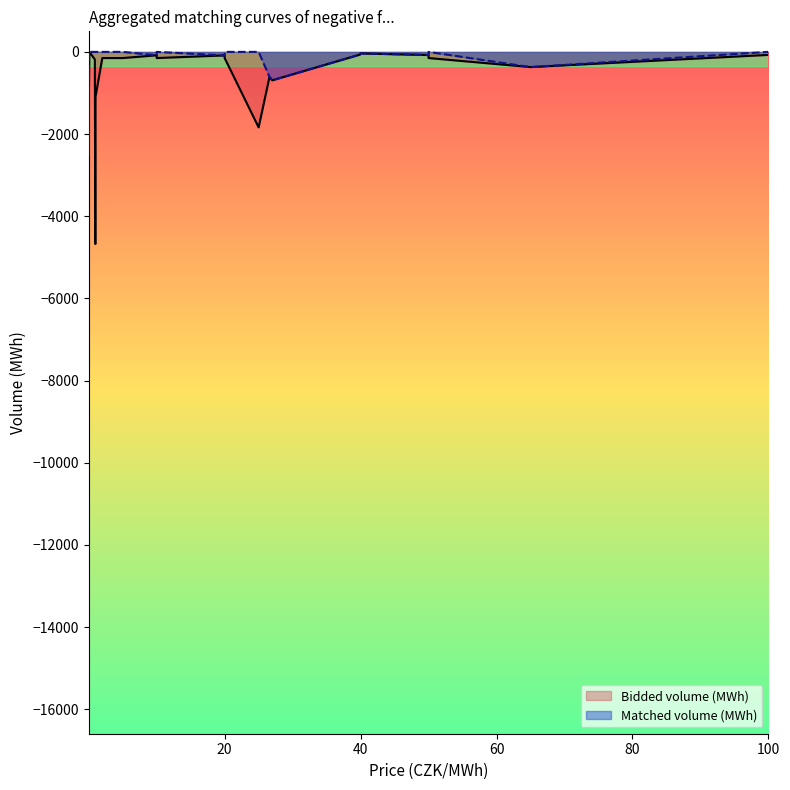

Reading left to right, what are all the values shown in this chart?

Bidded volume (MWh): 65.0=-369.9	50.0=-76.2	40.0=-37.2	39.9=-65.5	27.0=-691.3	26.6=-609.6	20.0=-85.9	10.0=-83.2	0.01=-489.8	0.01=-15802.9	0.03=-1000.0	0.09=-1.3	0.9=-183.1	0.97=-4675.8	1.0=-1092.5	2.0=-150.0	5.0=-150.0	10.0=-150.0	20.0=-150.0	25.0=-1837.4	50.0=-150.0	100.0=-73.3
Matched volume (MWh): 65.0=-369.9	50.0=-76.2	40.0=-37.2	39.9=-65.5	27.0=-691.3	26.6=-609.6	20.0=-85.9	10.0=-83.2	0.01=-489.8	0.01=-2508.8	0.03=0.0	0.09=0.0	0.9=0.0	0.97=0.0	1.0=0.0	2.0=0.0	5.0=0.0	10.0=0.0	20.0=0.0	25.0=0.0	50.0=0.0	100.0=0.0